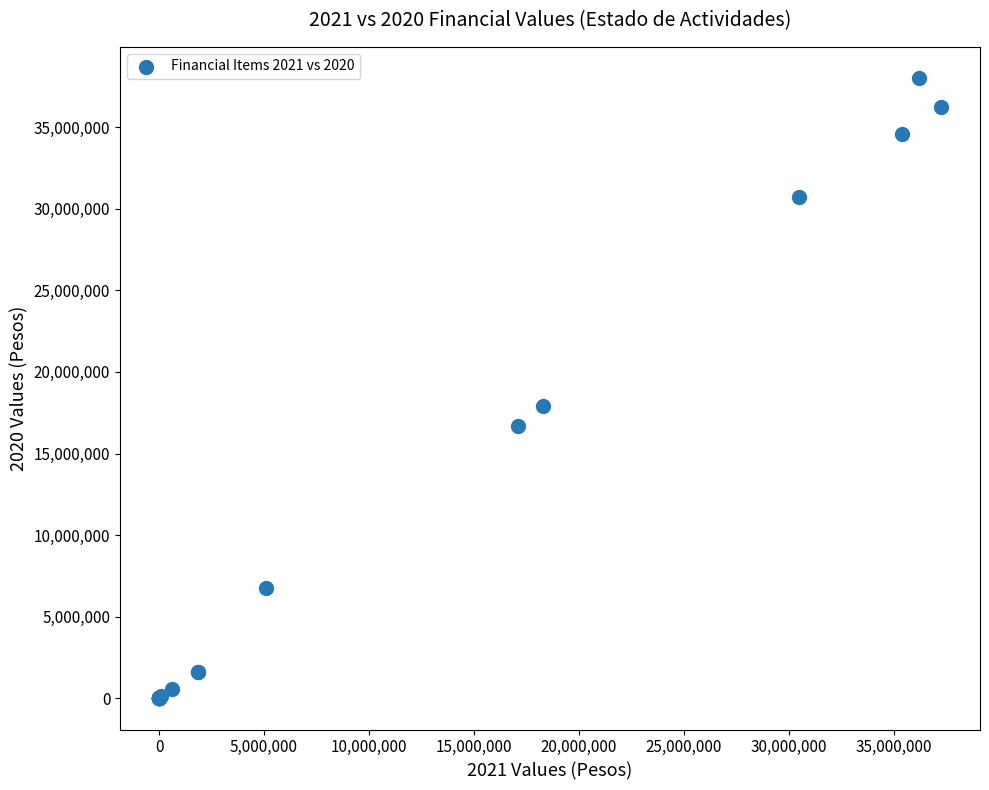

What Y value in the scatter plot is closest to 19003613?

17885270.5